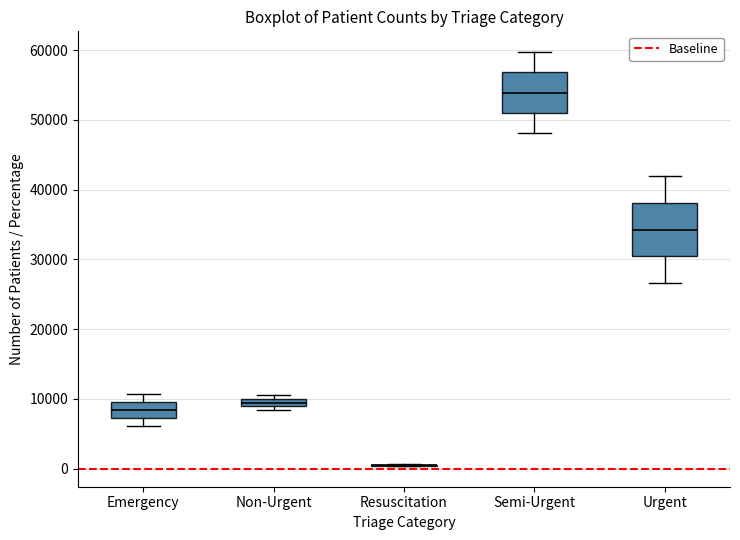

Where does the upper whisker of the box for Emergency end on the y-axis? The values are not printed on the chart, so give them approximately, as read against the axis.

11000